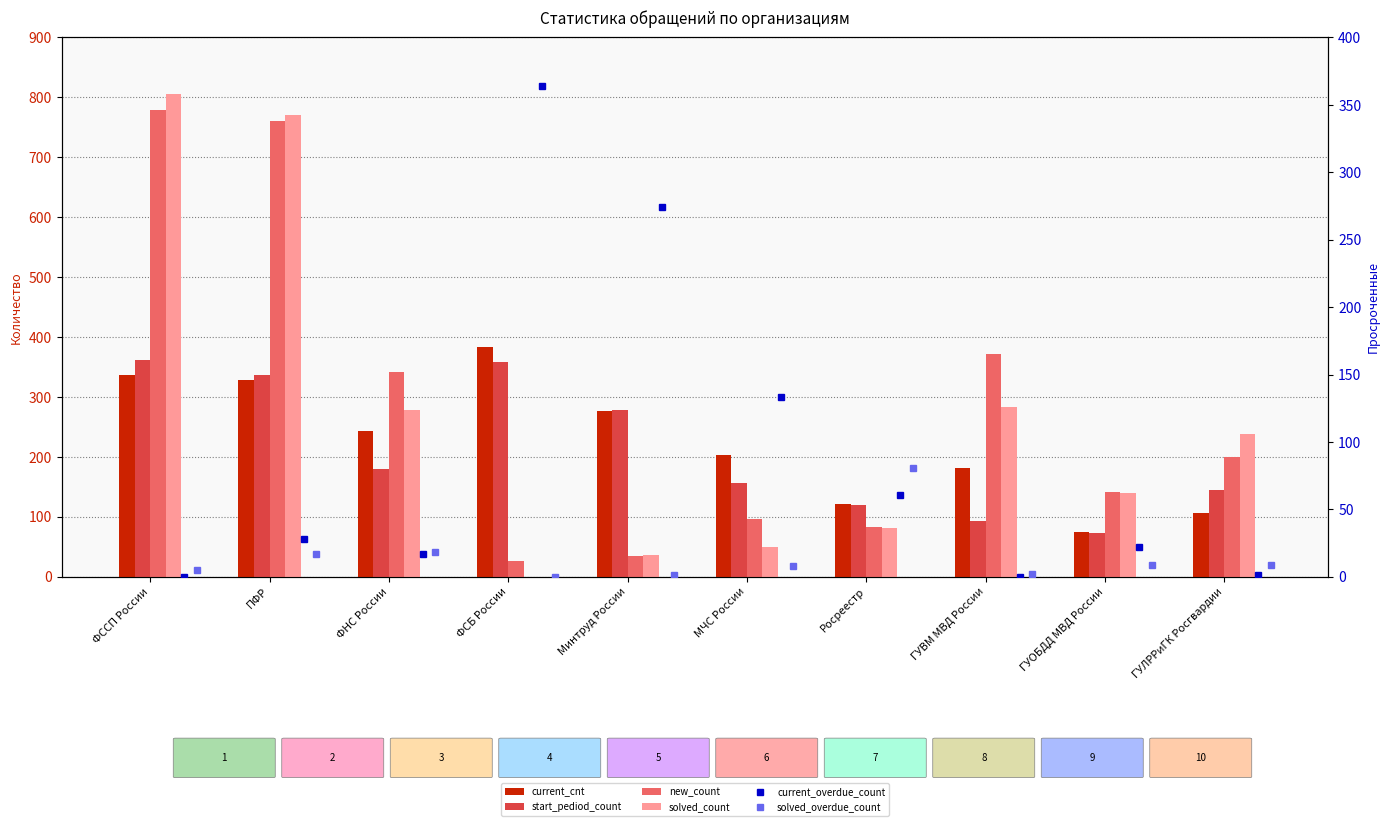

What position from the right is МЧС России?

5